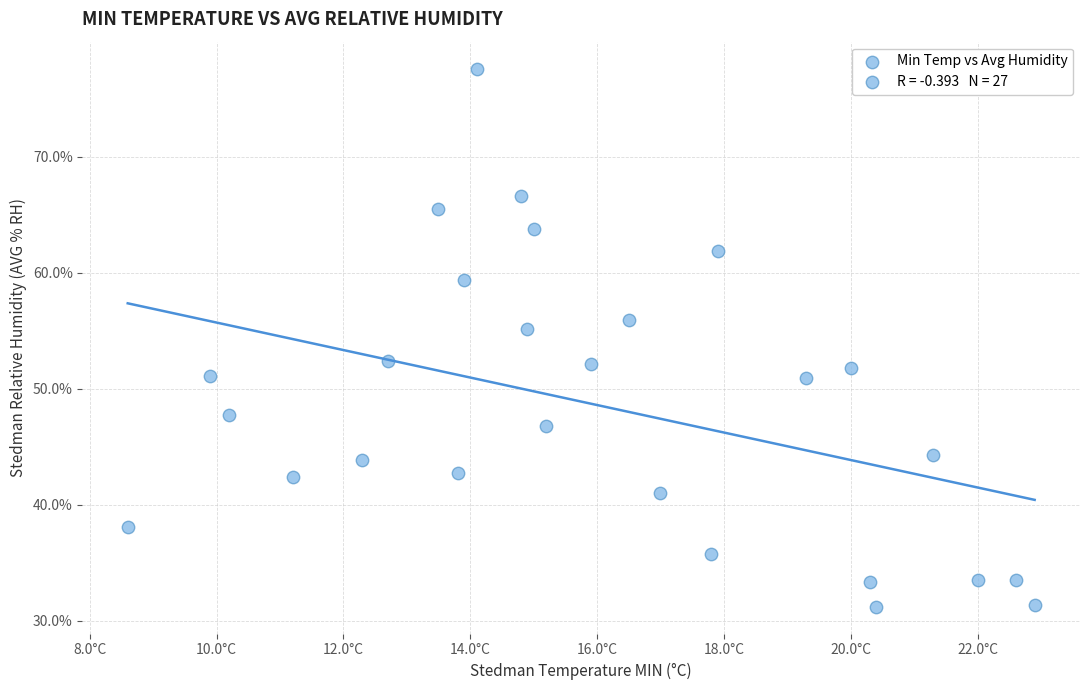

What is the range of X values (max minus min)?

14.3